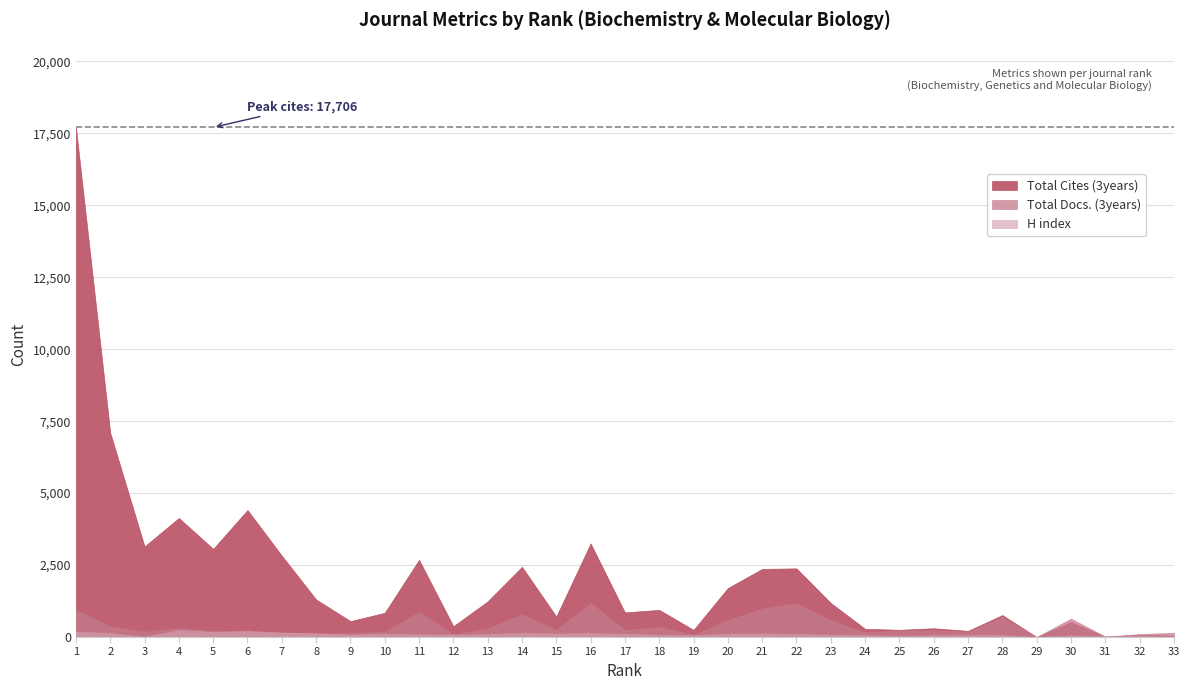

What is the highest value of the Total Cites (3years) series?

17706